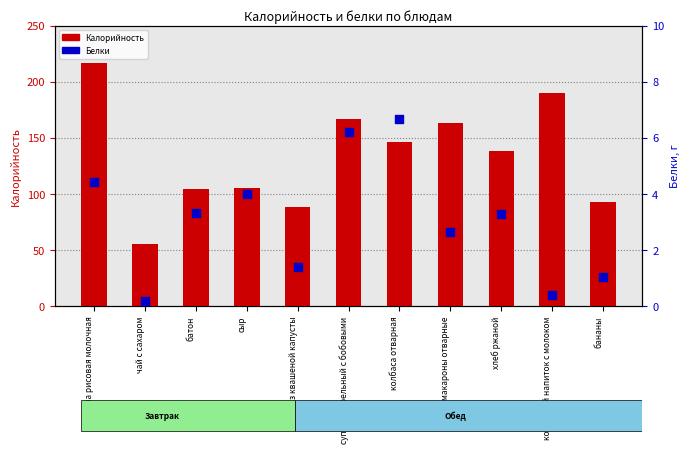

At which category is the sum across all series the highest?

каша рисовая молочная